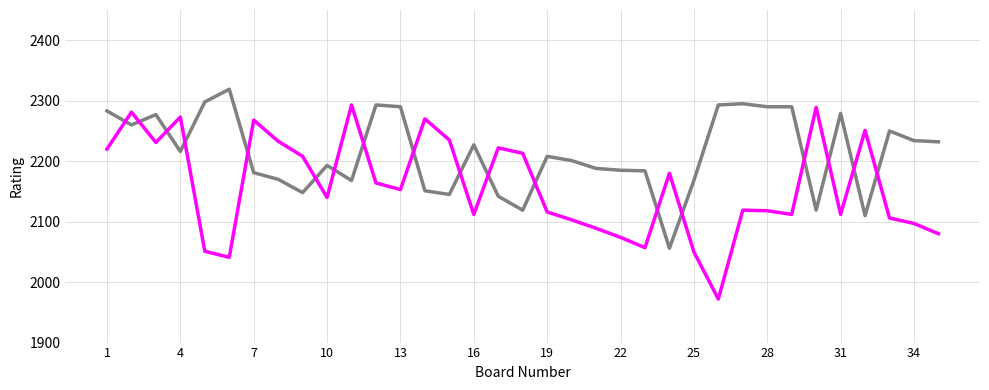

What is the maximum value shown in the chart?

2319